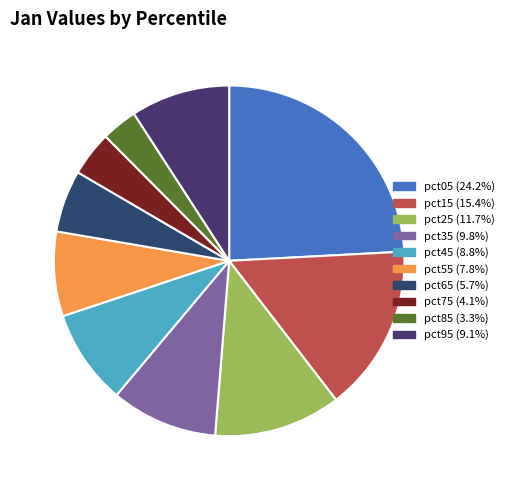

Which has a higher value, pct15 or pct45?

pct15